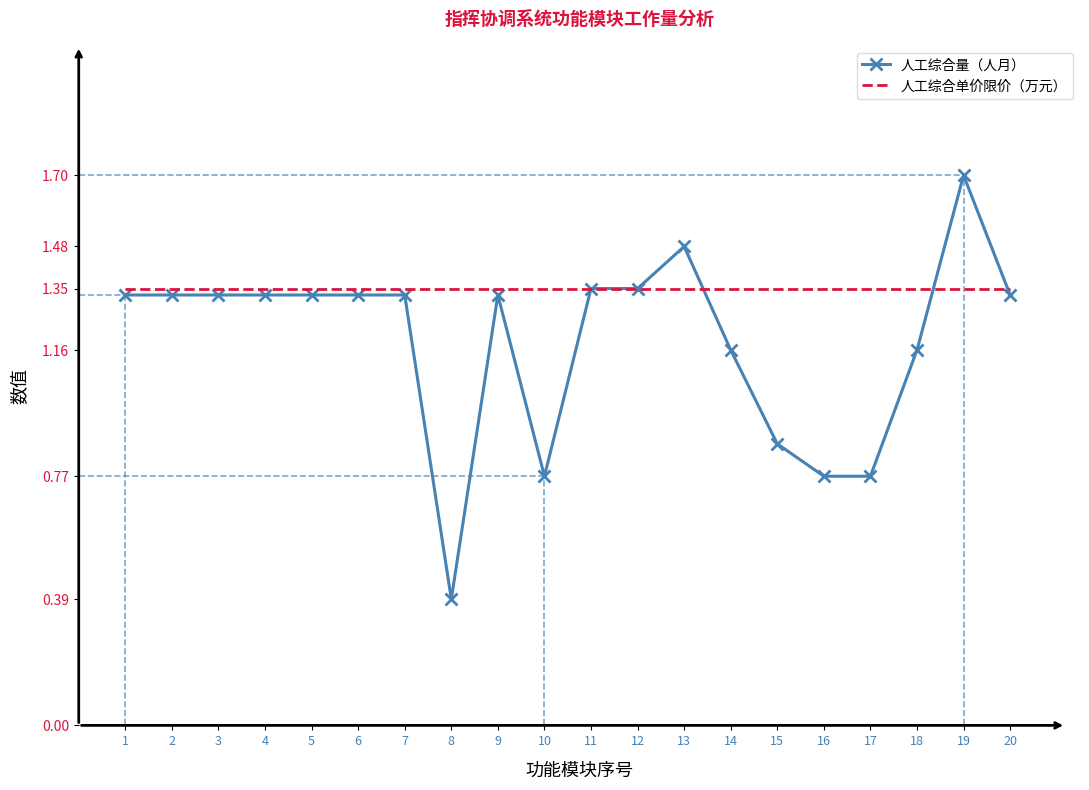

What is the total value across all series at 18?

2.5